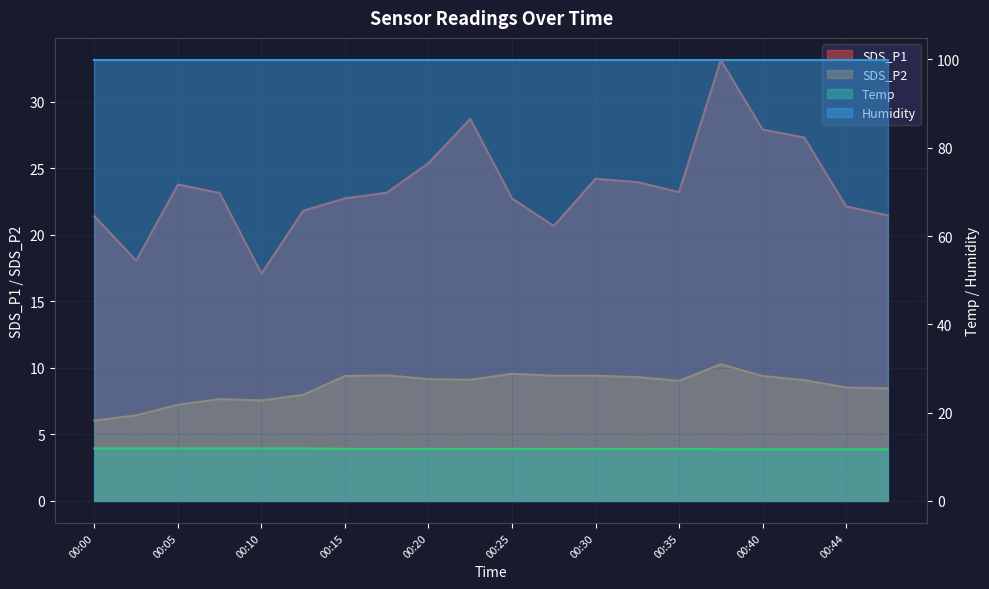

List the labels in order of SDS_P1 value, smallest first.

00:10, 00:03, 00:27, 00:00, 00:47, 00:12, 00:44, 00:15, 00:25, 00:08, 00:17, 00:35, 00:05, 00:32, 00:30, 00:20, 00:42, 00:40, 00:22, 00:37